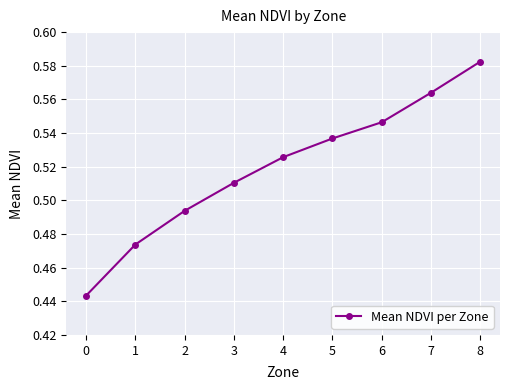

Is this an area chart (filled region under the line)?

No